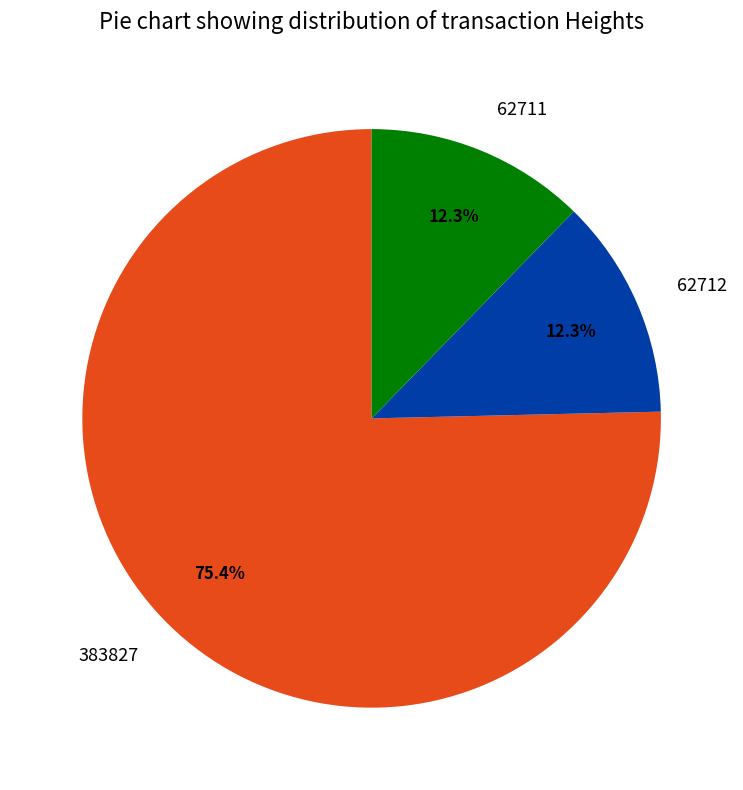

Approximately how many times larger is the value at 62712 compared to 62711?

1.0